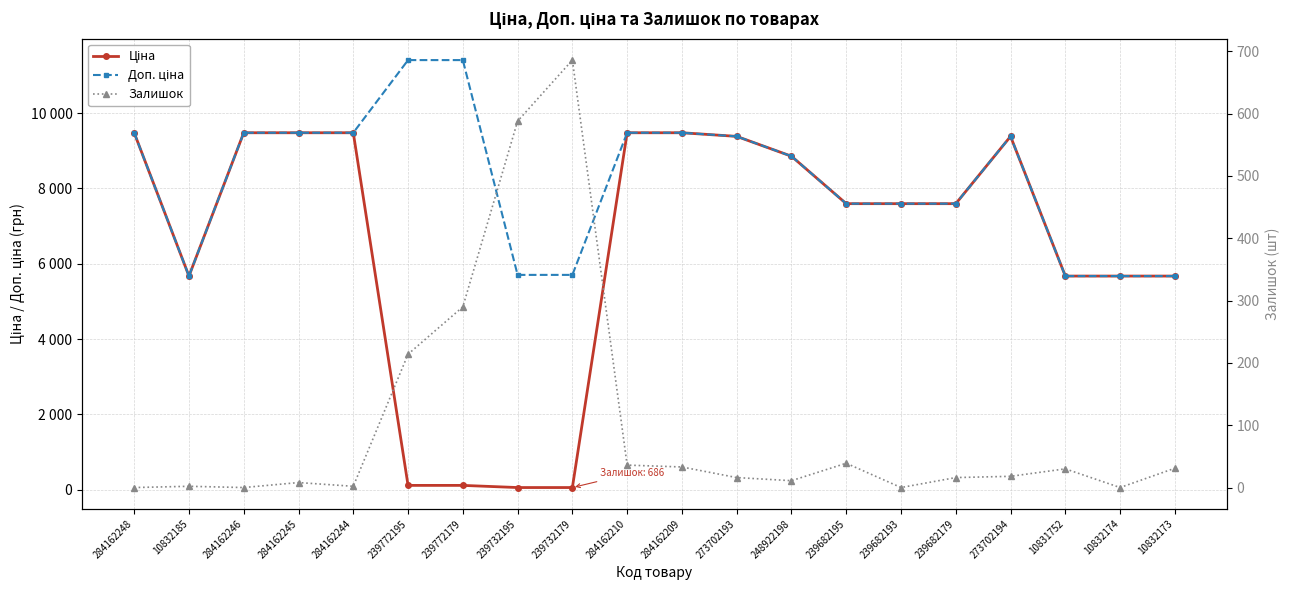

Which series ends up on top after the final intersection of Залишок and Ціна?

Ціна